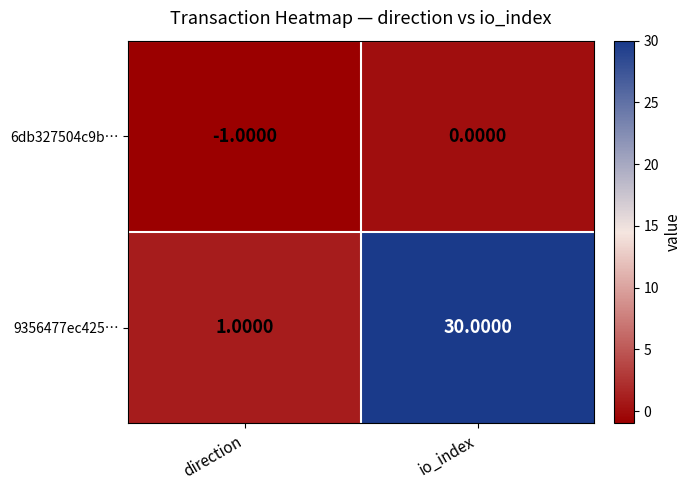

Which label corresponds to the largest value in the chart?

io_index